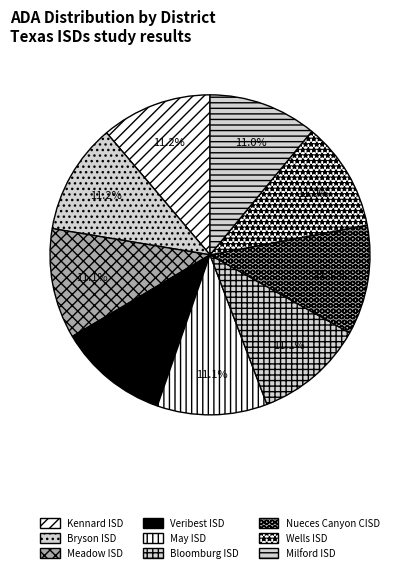

Is Milford ISD the majority of the pie?

No